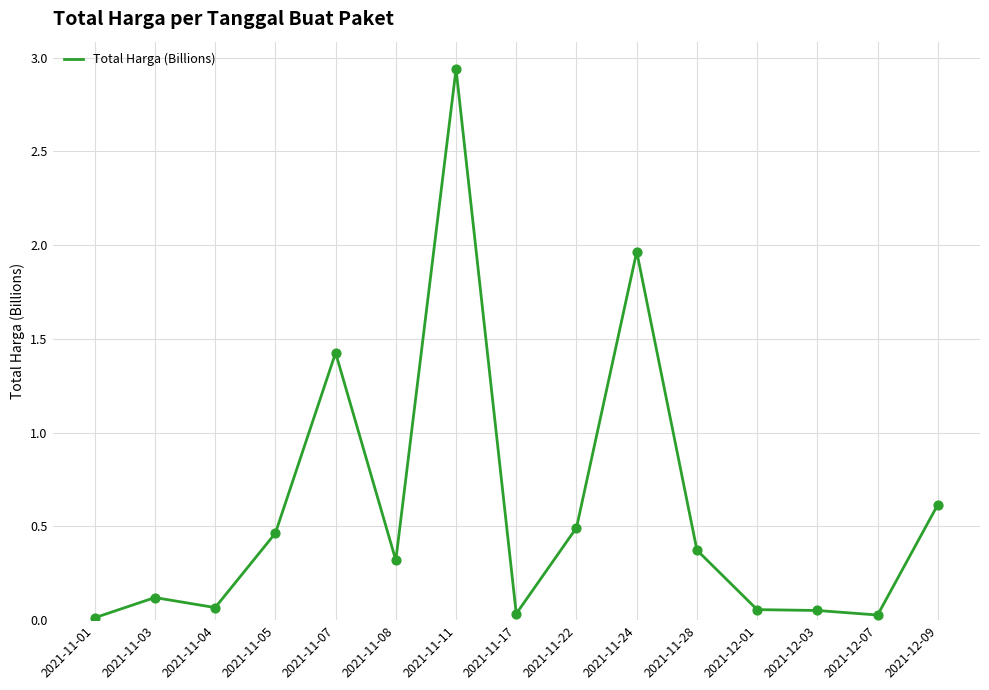

Between 2021-11-03 and 2021-12-07, which is larger?

2021-11-03